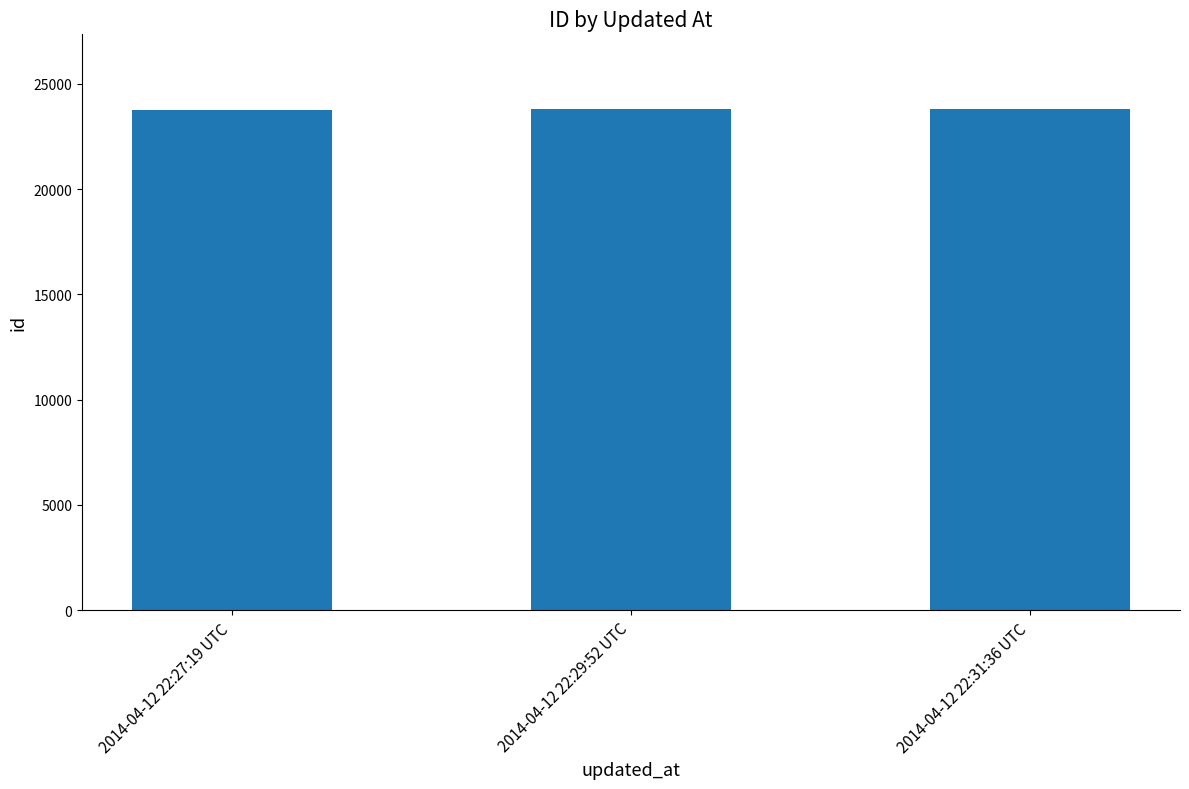

What position from the left is 2014-04-12 22:31:36 UTC?

3